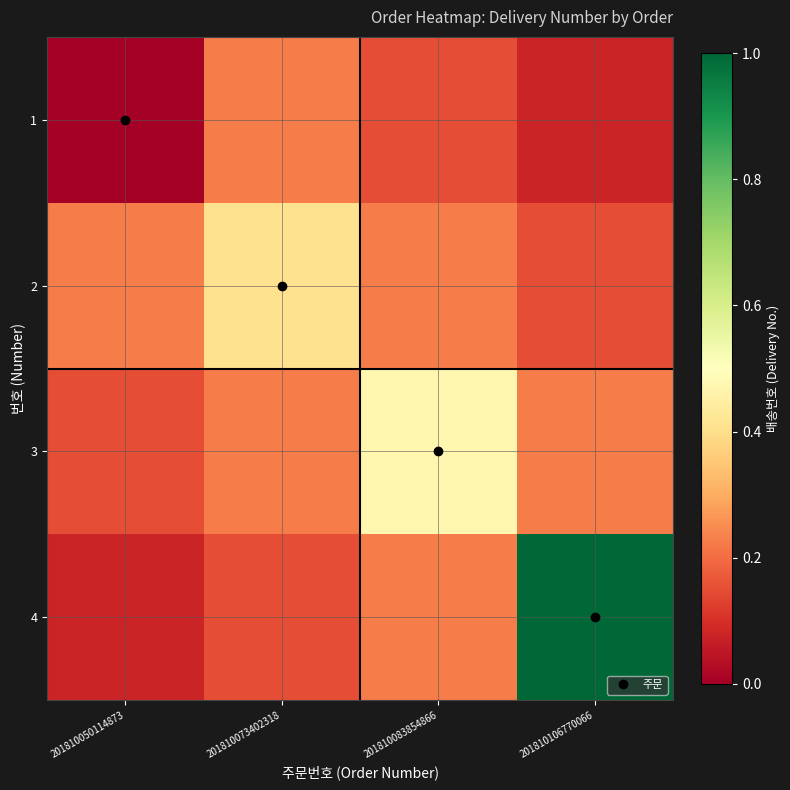

At which category is the sum across all series the highest?

201810106770066